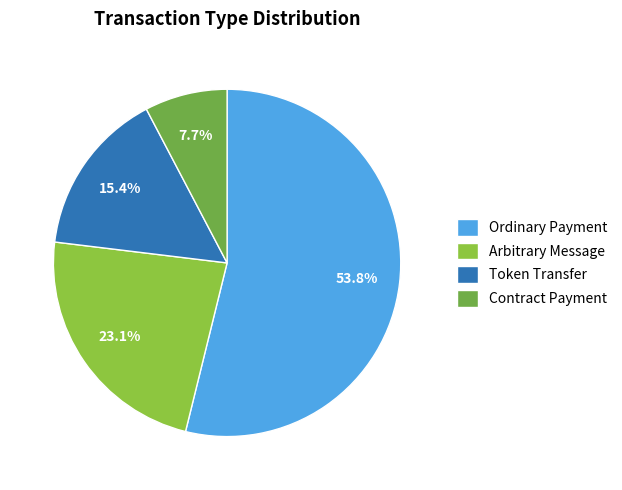

What is the change in value from Ordinary Payment to Arbitrary Message?

-4